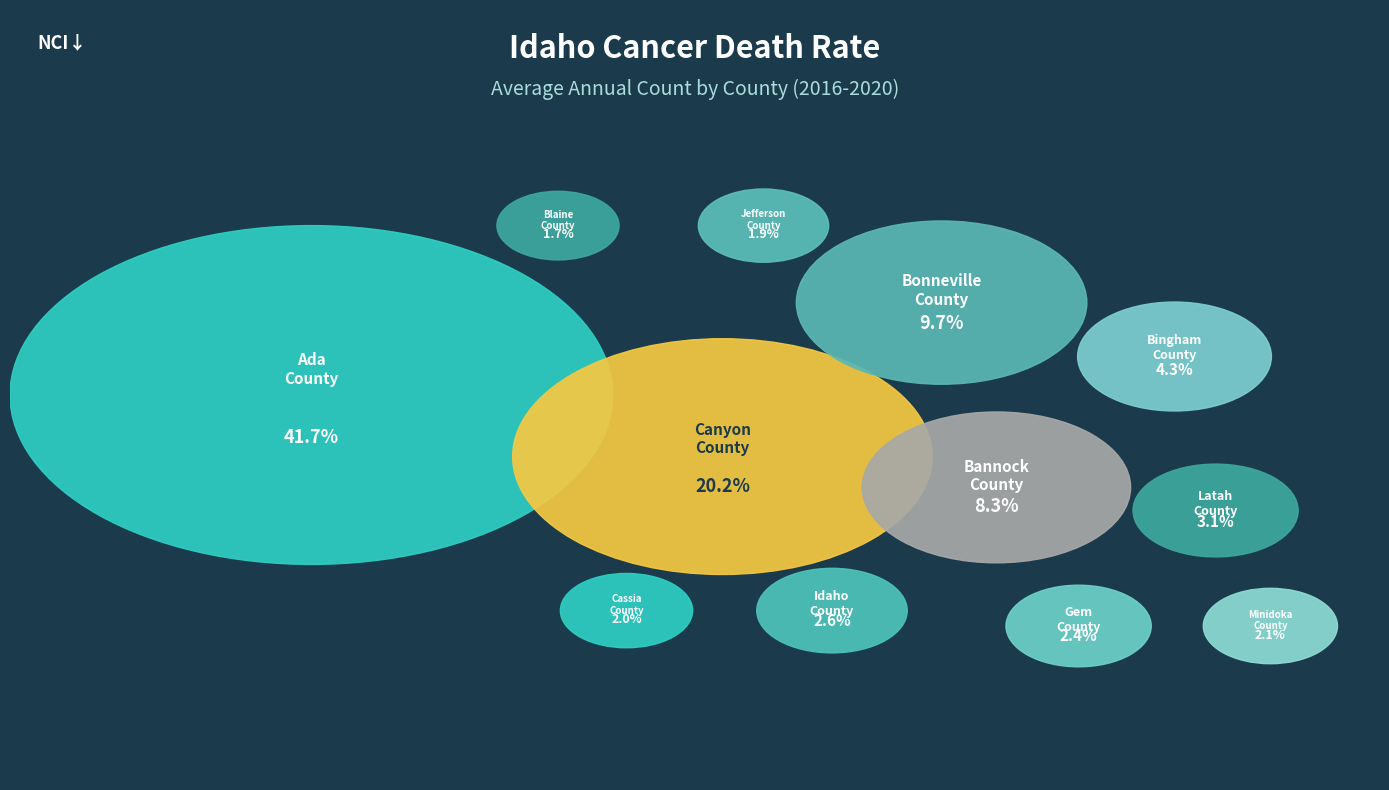

What is the total percentage of Gem County and Cassia County?

4.4%